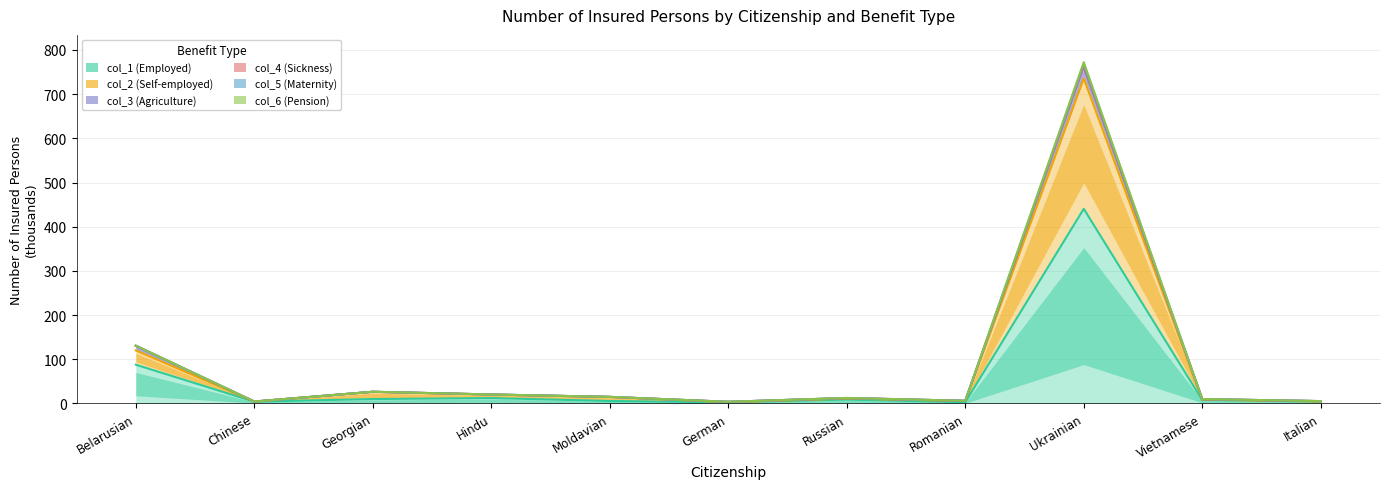

How many interior local peaks does the col_3 (Agriculture) series have?

3